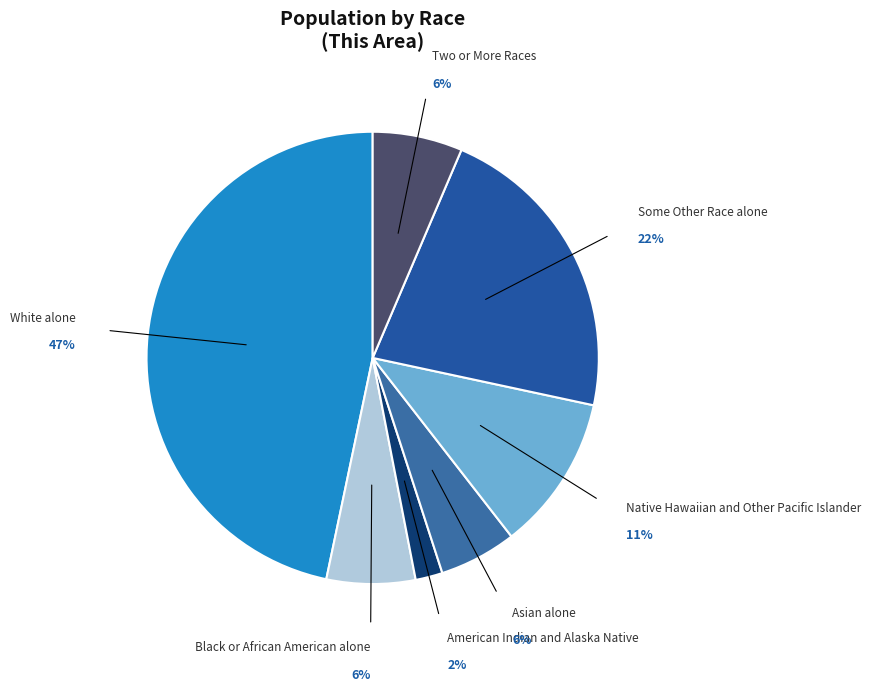

How many segments does this pie chart have?

7